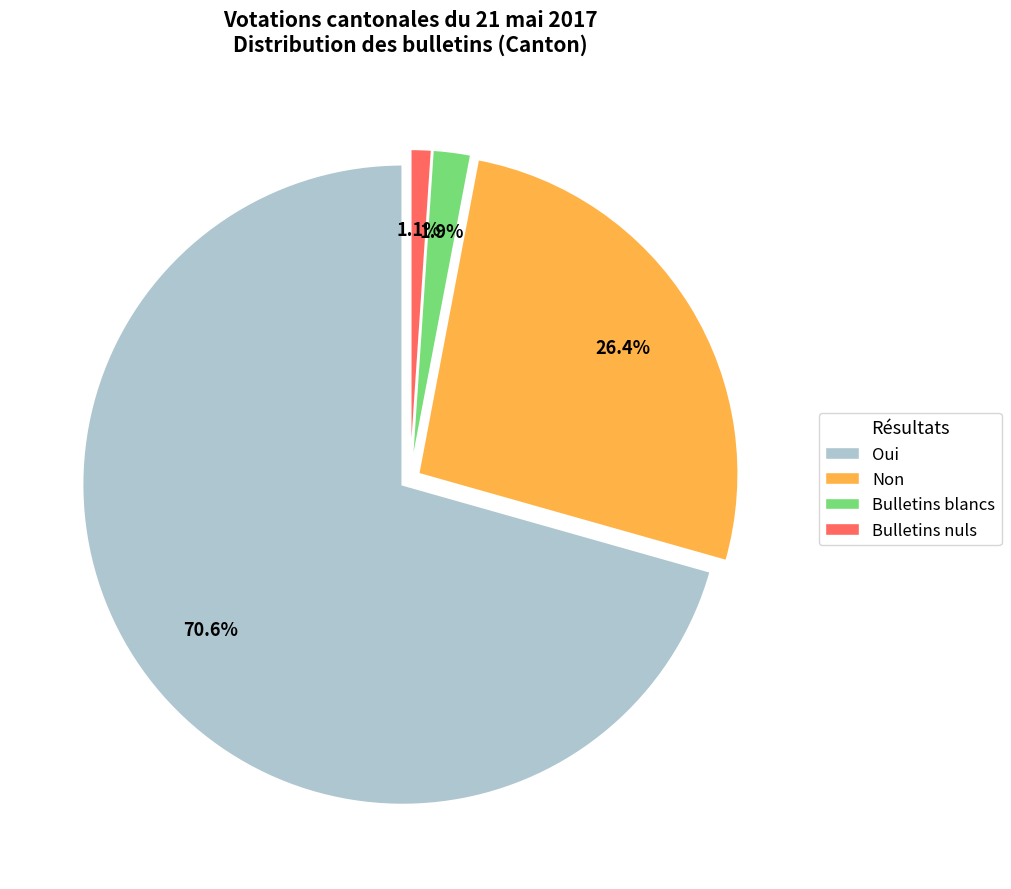

What is the majority slice?

Oui